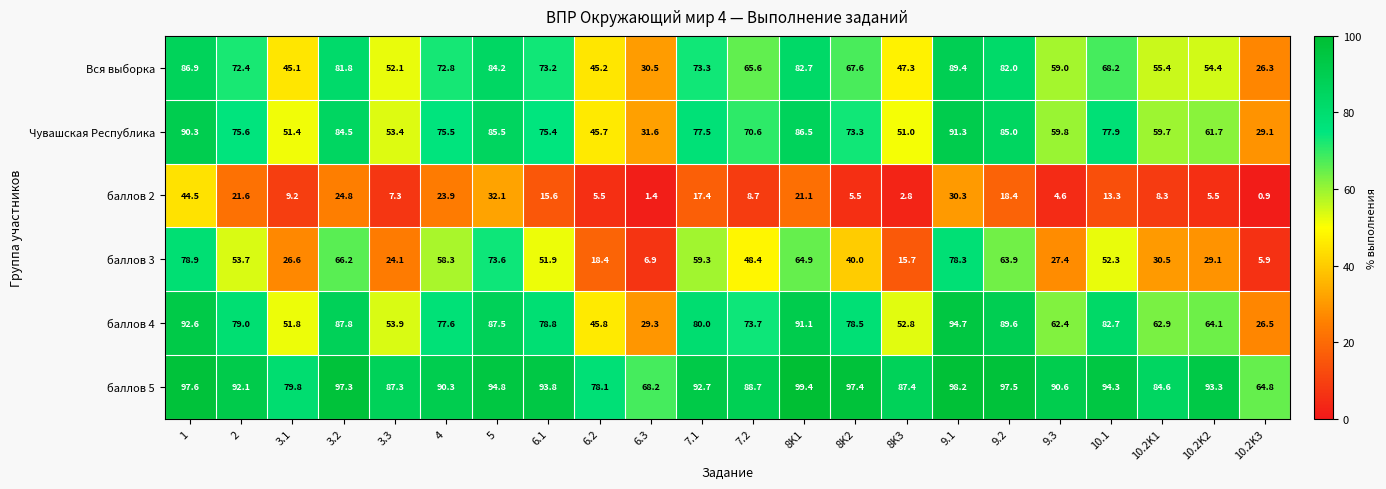

What is the total value across all series at 4?

398.4